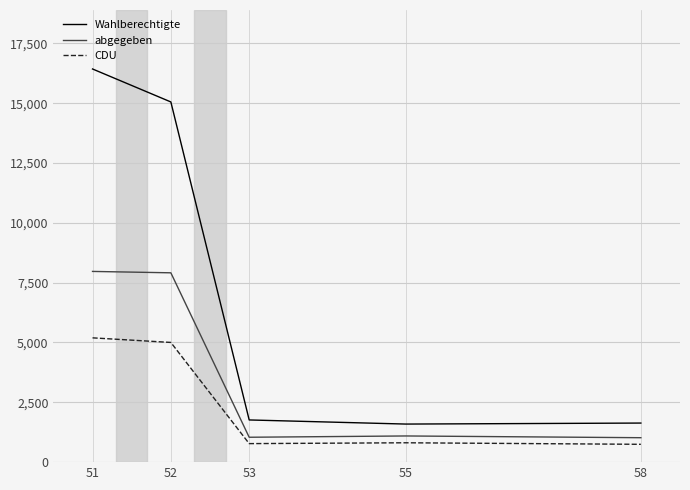

Where is Wahlberechtigte nearest to the value 9010?

52